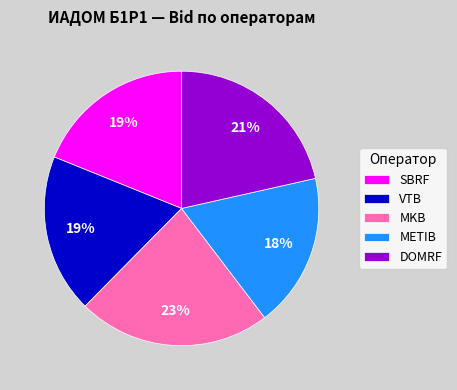

Is the sum of METIB and SBRF greater than half?

No